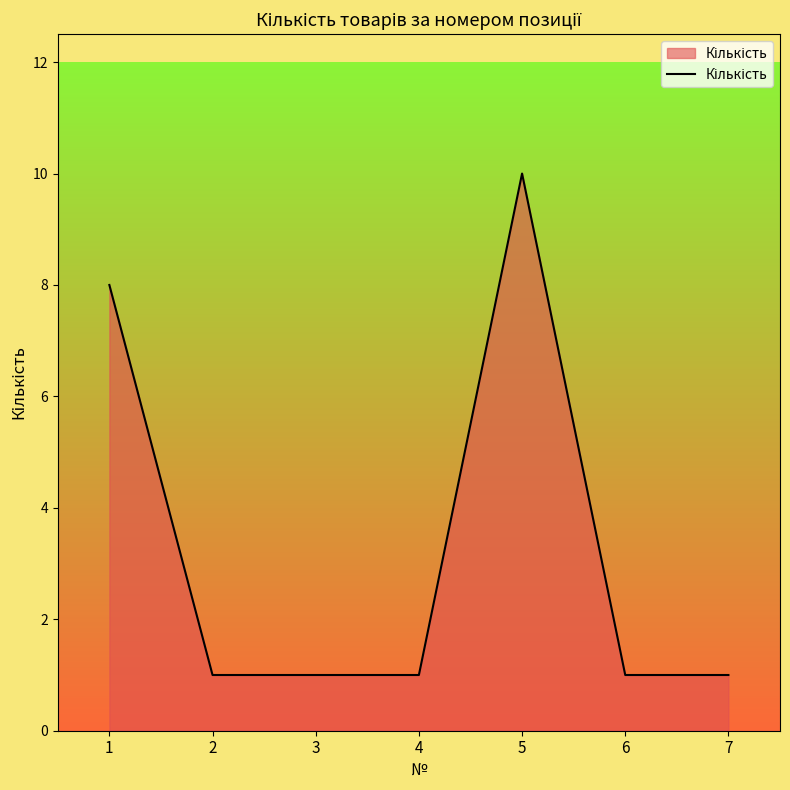

Is it true that the value at 4 is 0?

False